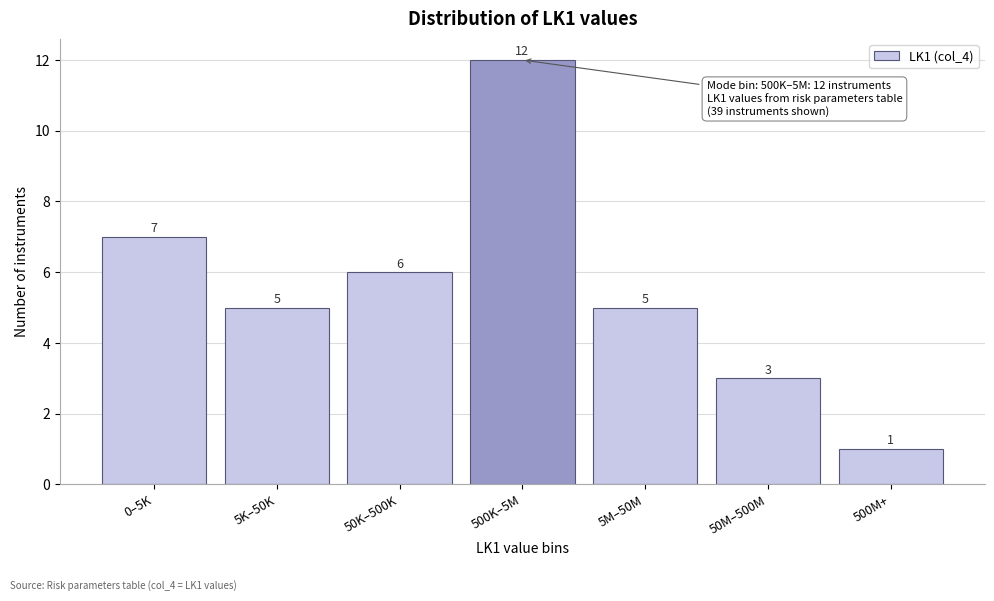

Reading left to right, what are all the values shown in this chart?

7	5	6	12	5	3	1